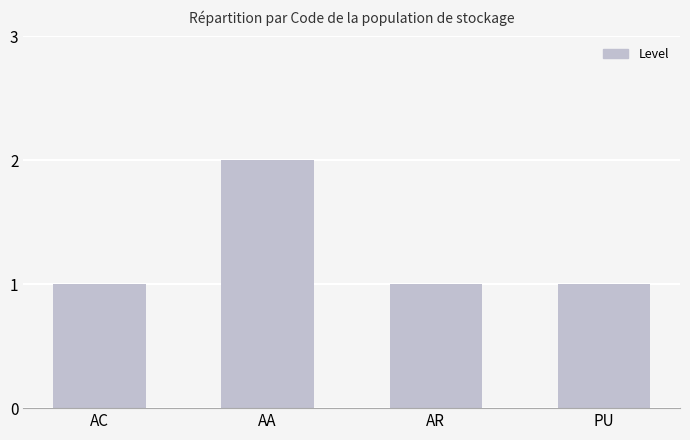

The value at PU is 1. True or false?

True